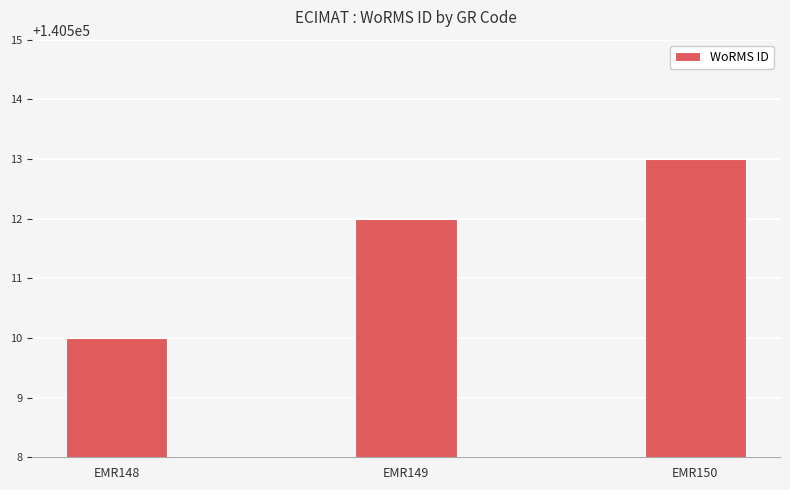

Approximately how many times larger is the value at EMR149 compared to EMR148?

1.0